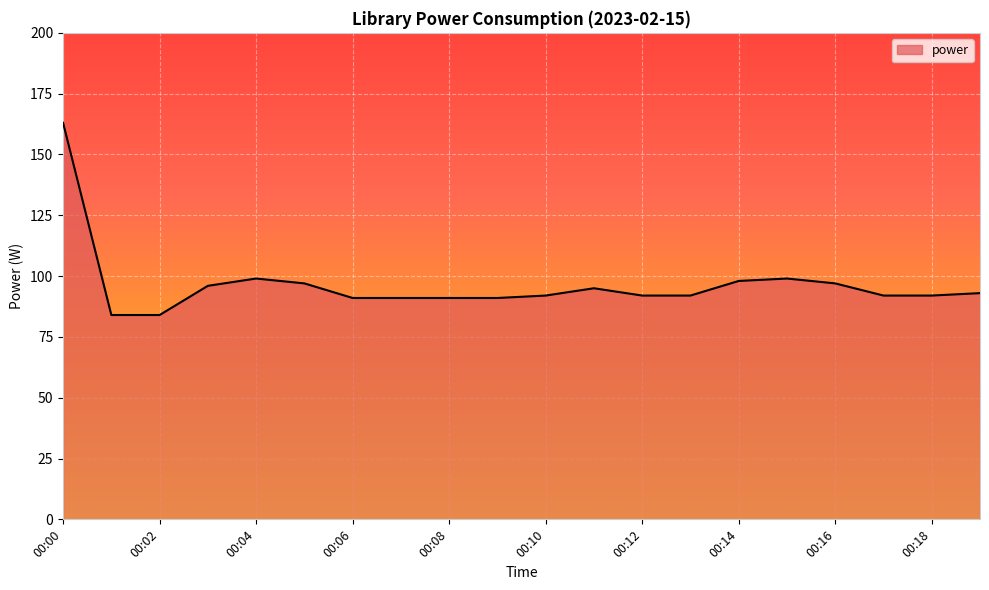

What is the difference between the maximum and minimum values?

79